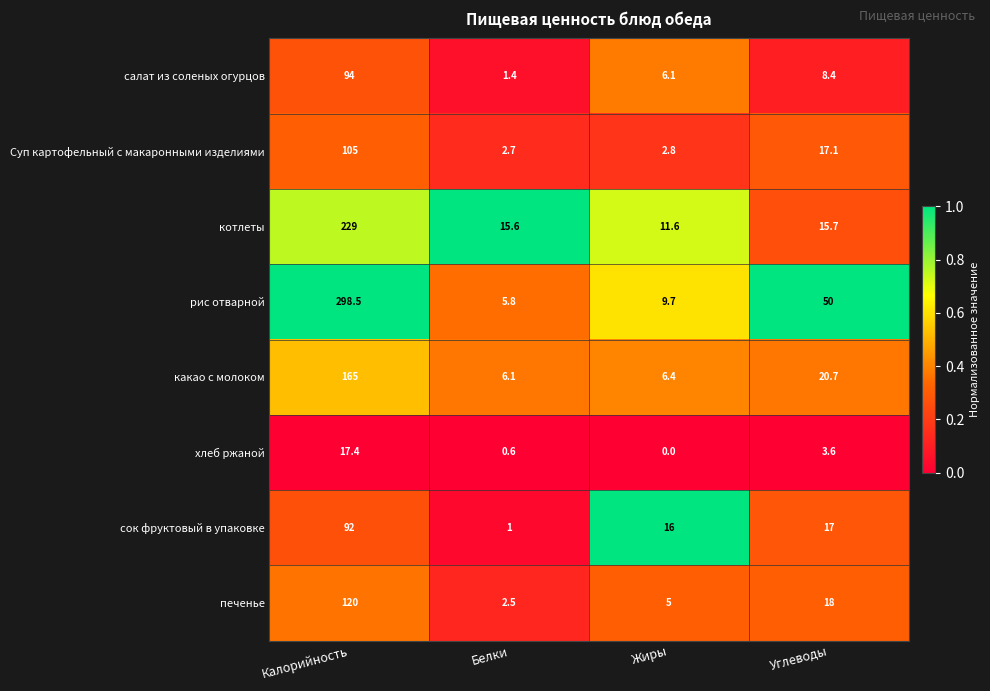

Where does the сок фруктовый в упаковке series first go above 17?

Калорийность